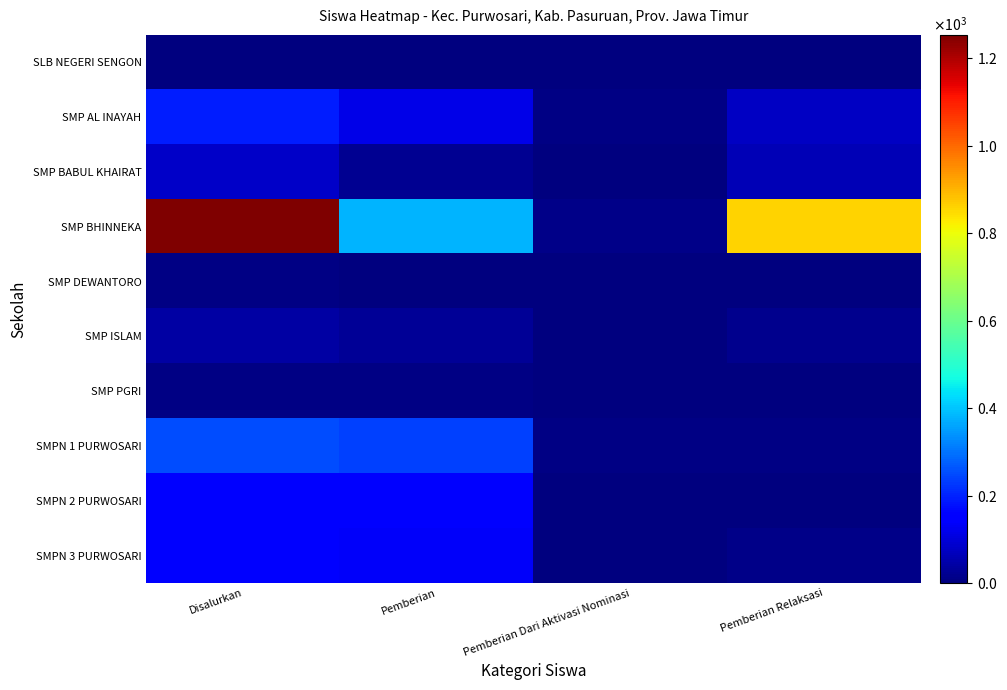

At which category does the chart reach its peak across all series?

Disalurkan